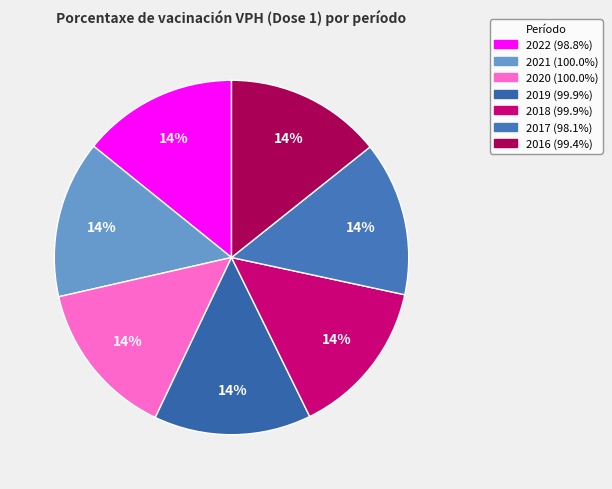

True or false: 2019 accounts for 14% of the total.

True